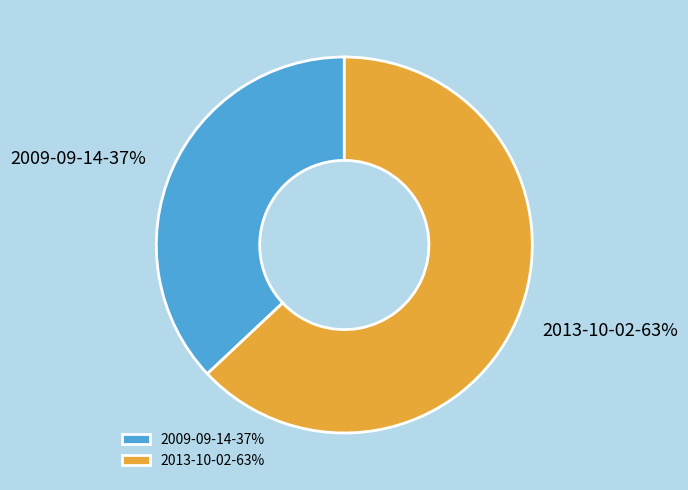

How many slices are in this pie chart?

2